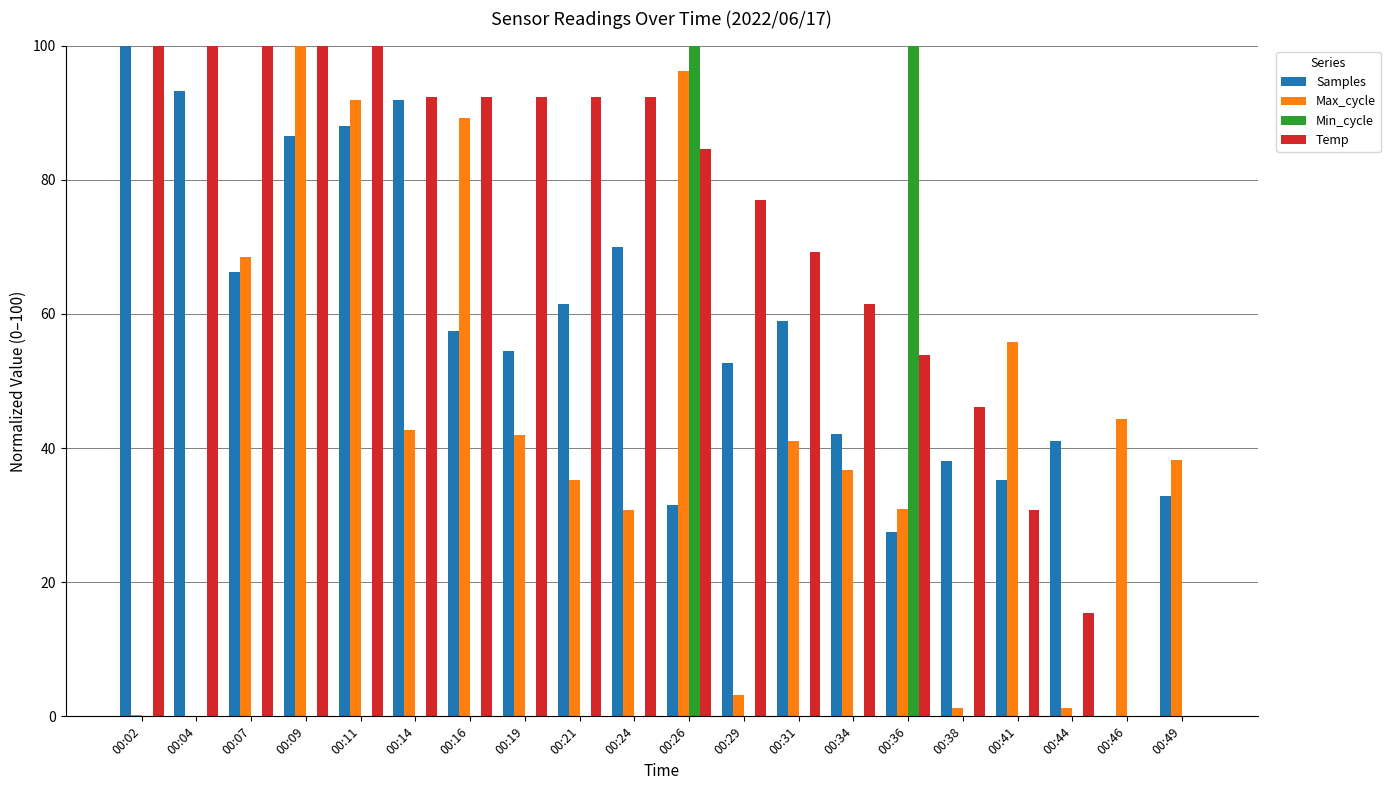

Which series changed the most between 00:02 and 00:16?

Max_cycle